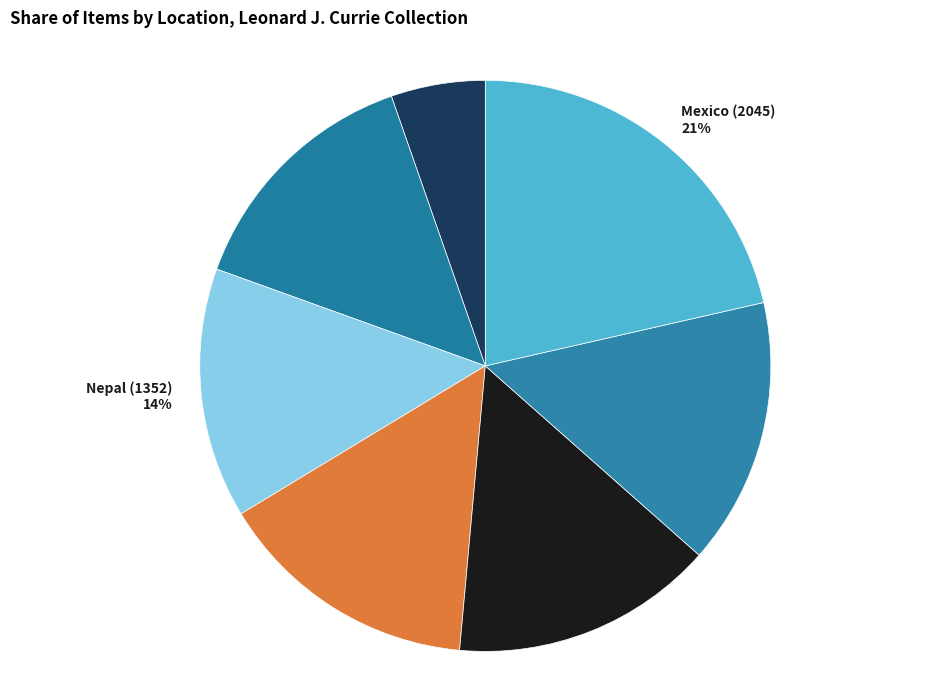

To the nearest percent, what is the combined percentage of Nepal (1440) and Nepal (1422)?

30%